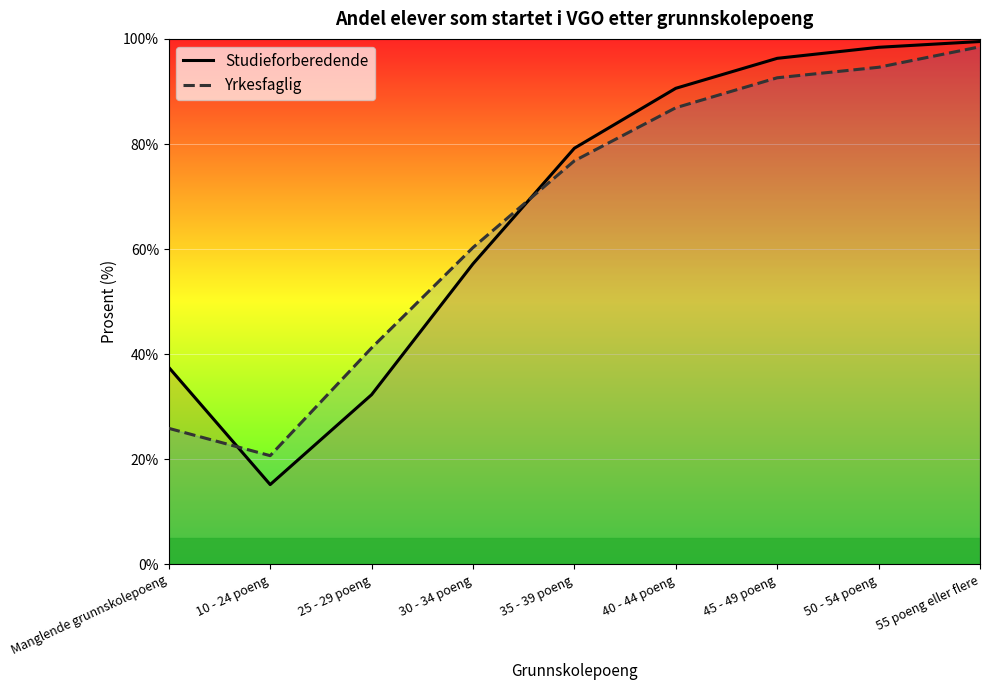

What is the value of the Yrkesfaglig point at the 7th from the left?

92.6